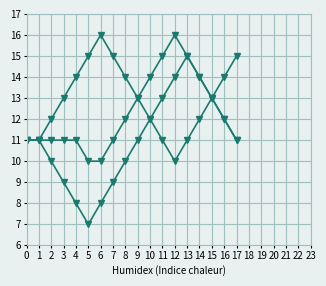

How many distinct data groups are displayed?

3